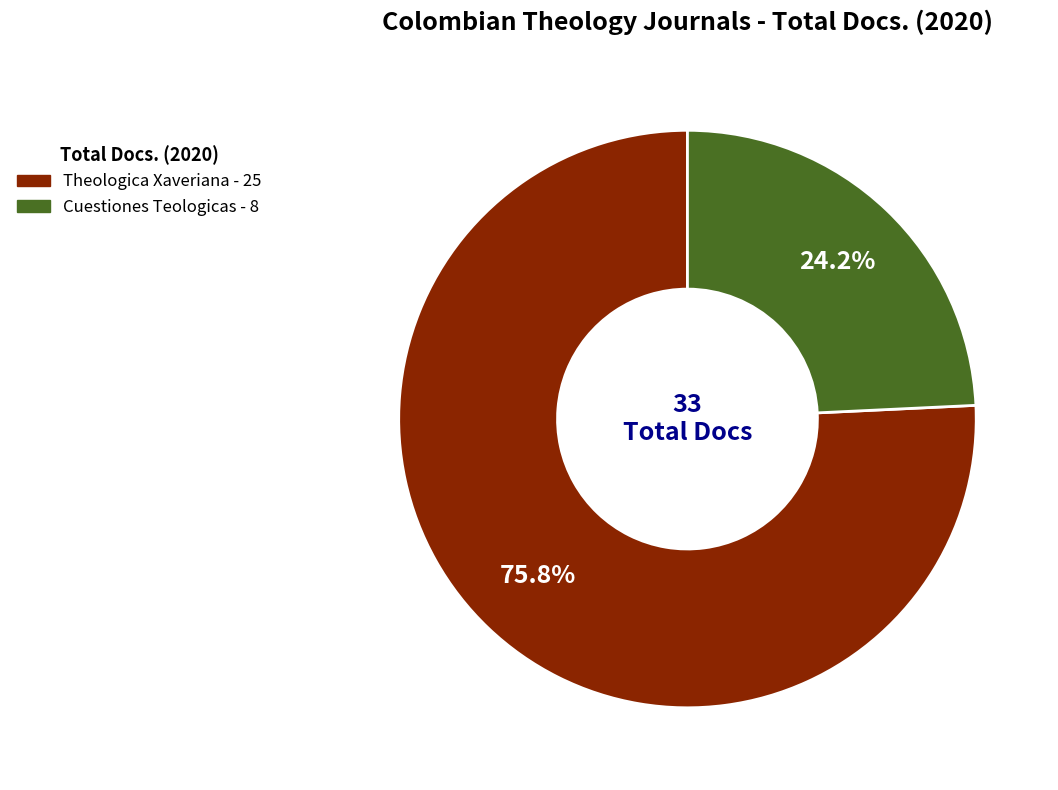

The Theologica Xaveriana slice represents 62% of the pie. True or false?

False